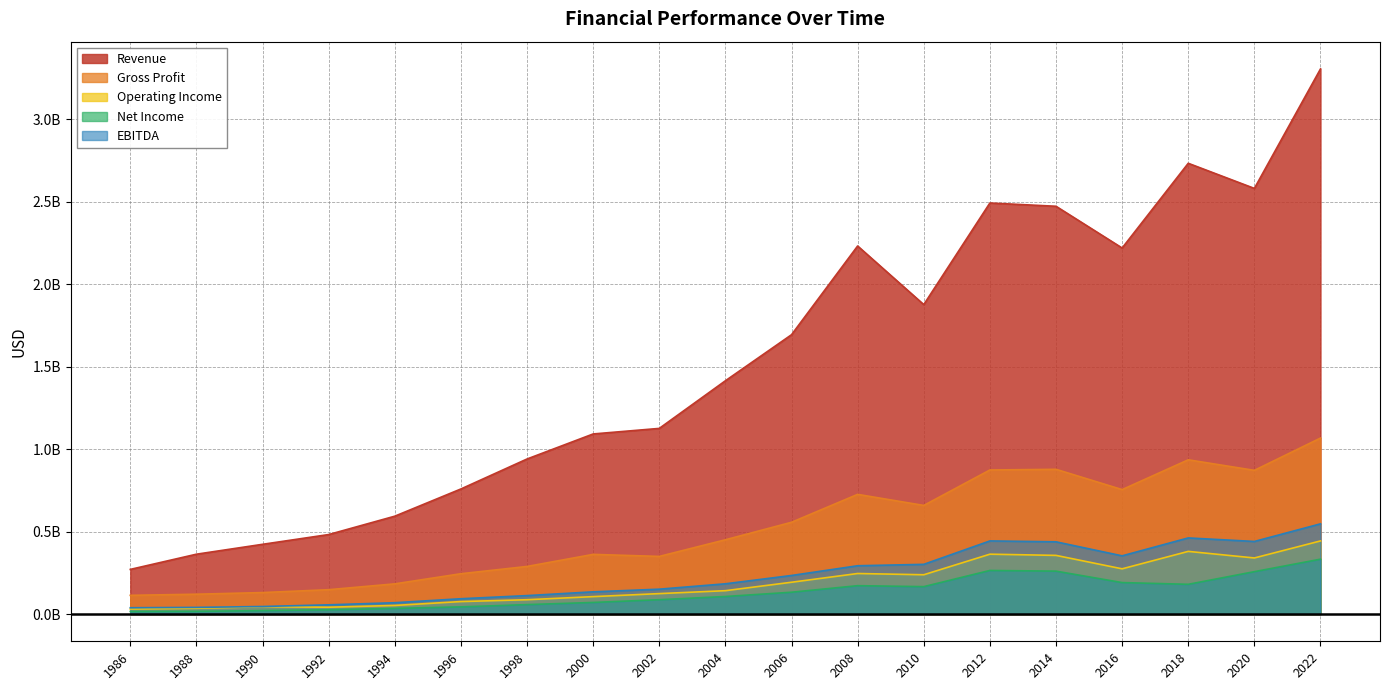

Is it true that EBITDA equals 150769000 at 2002?

True